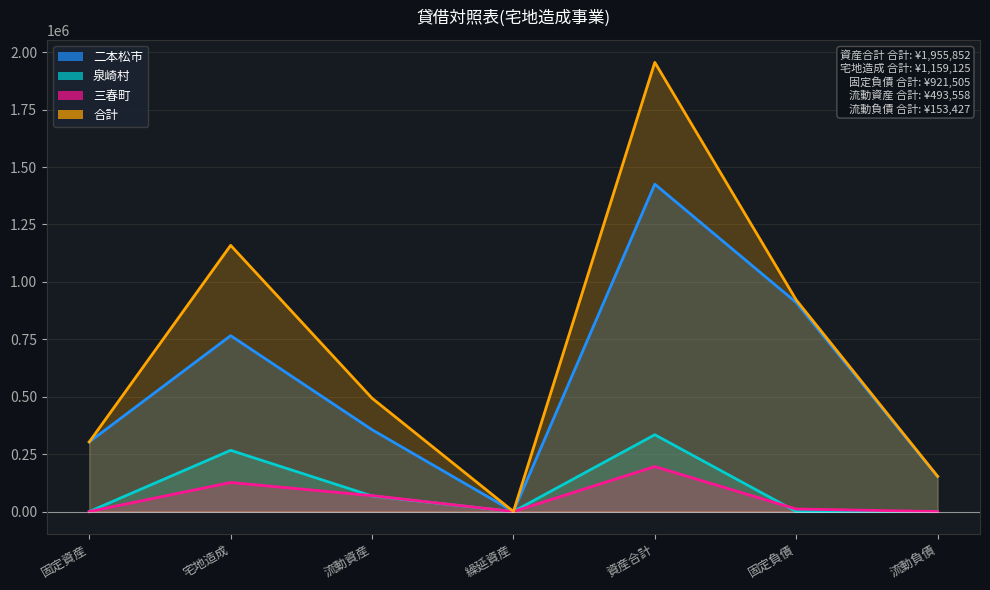

What position from the left is 流動資産?

3